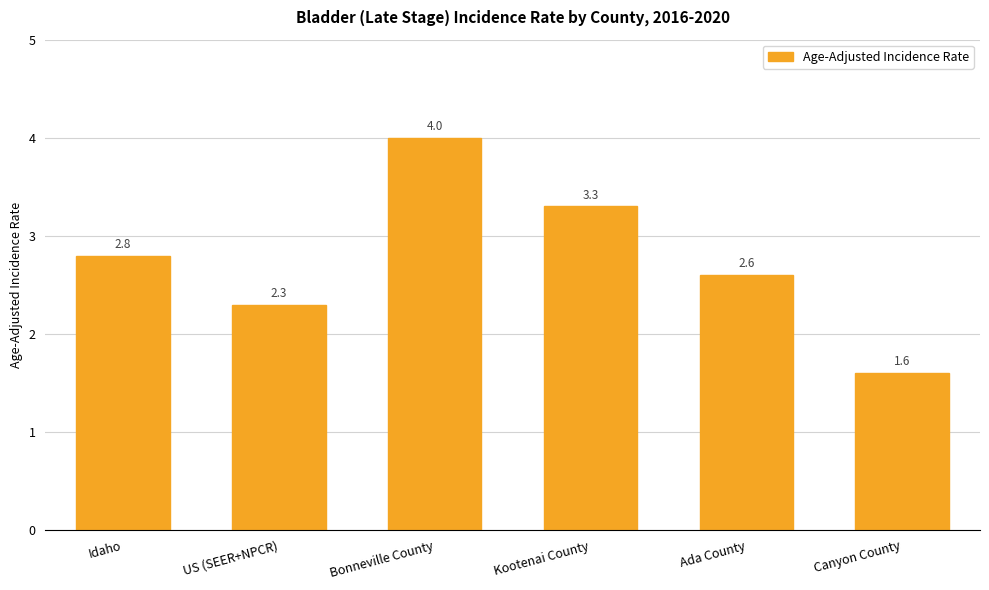

What is the difference between the second highest and minimum values?

1.7